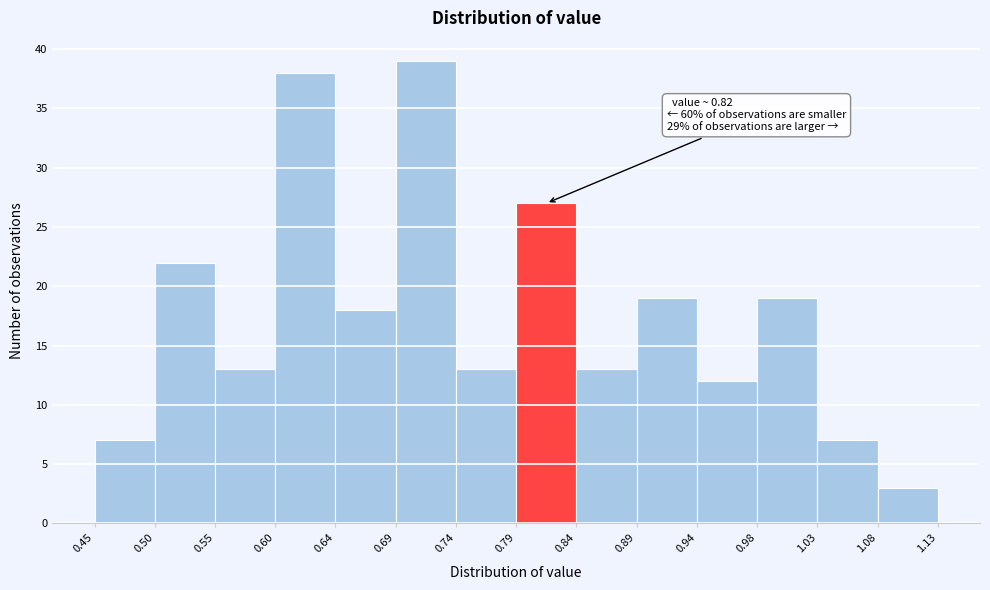

Over which range of the x-axis is the bar tallest?

0.69 to 0.74